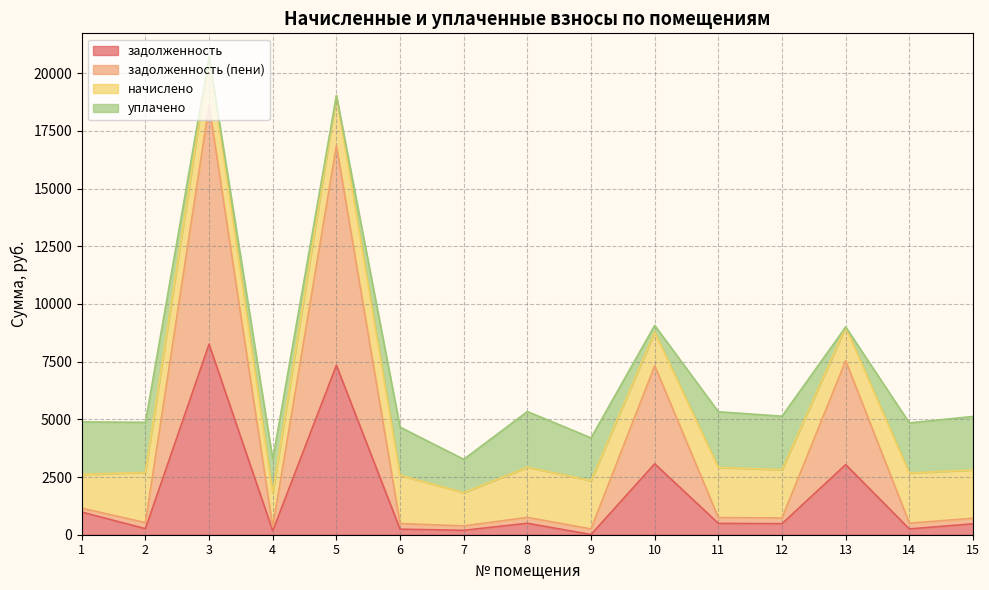

Is the value of задолженность (пени) at 11 greater than the value of задолженность at 15?

Yes